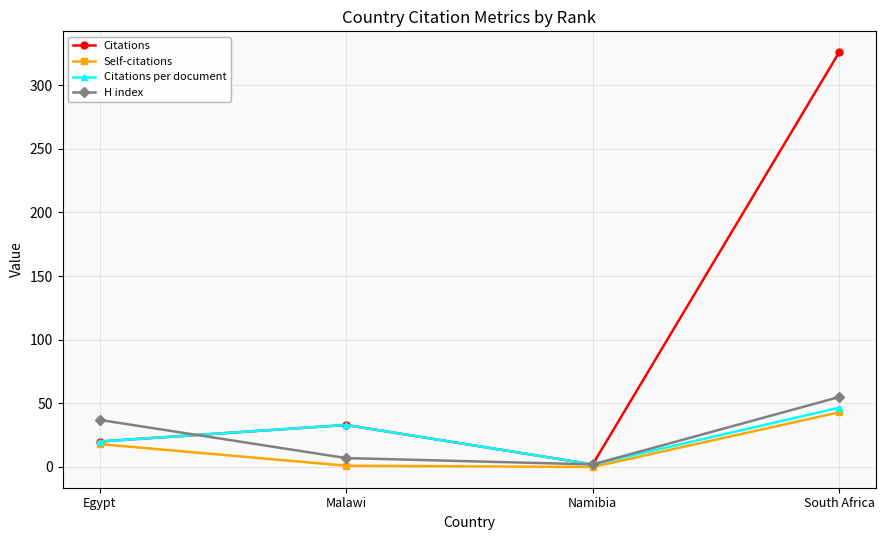

Count the number of categories in the chart.

4